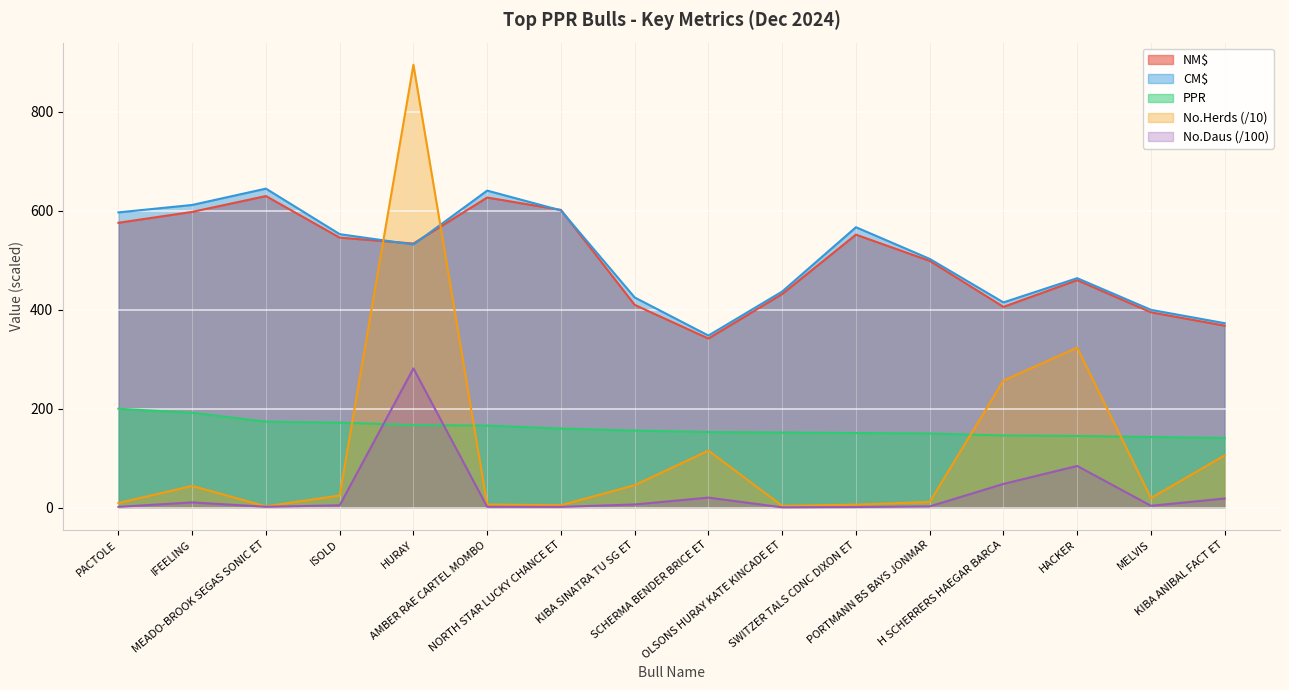

Rank the categories by NM$ value from highest to lowest.

MEADO-BROOK SEGAS SONIC ET, AMBER RAE CARTEL MOMBO, NORTH STAR LUCKY CHANCE ET, IFEELING, PACTOLE, SWITZER TALS CDNC DIXON ET, ISOLD, HURAY, PORTMANN BS BAYS JONMAR, HACKER, OLSONS HURAY KATE KINCADE ET, KIBA SINATRA TU SG ET, H SCHERRERS HAEGAR BARCA, MELVIS, KIBA ANIBAL FACT ET, SCHERMA BENDER BRICE ET